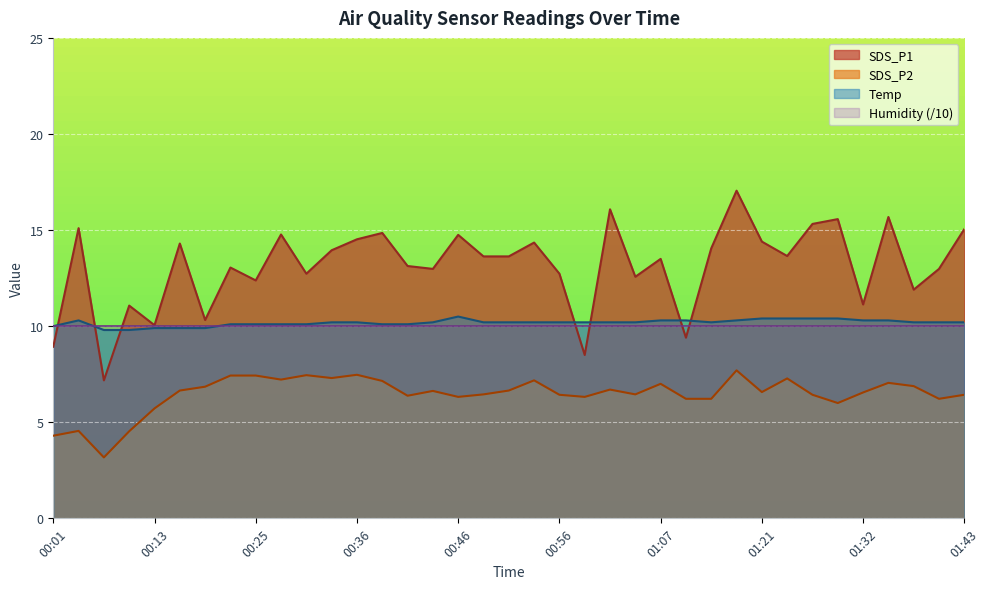

How many lines are shown in the chart?

4